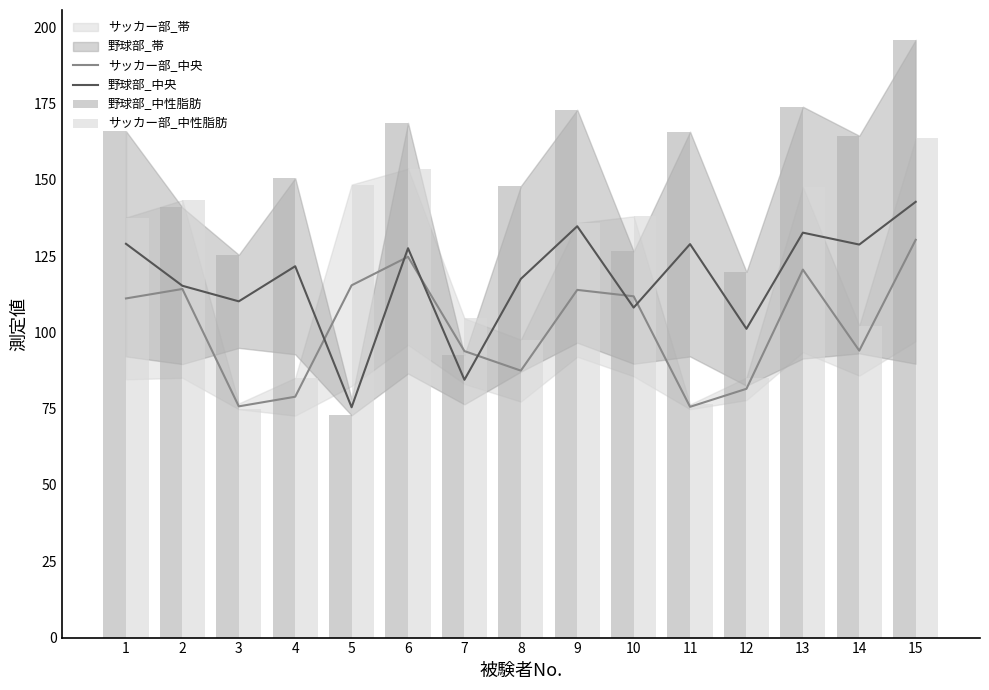

At which category does the chart reach its minimum across all series?

5